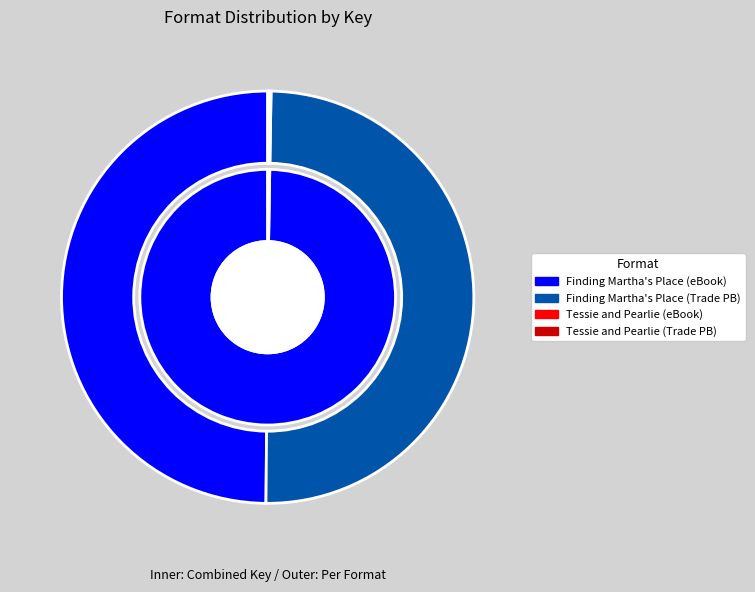

Between Tessie and Pearlie (Trade Paperback) and Tessie and Pearlie (eBook), which is larger?

Tessie and Pearlie (Trade Paperback)